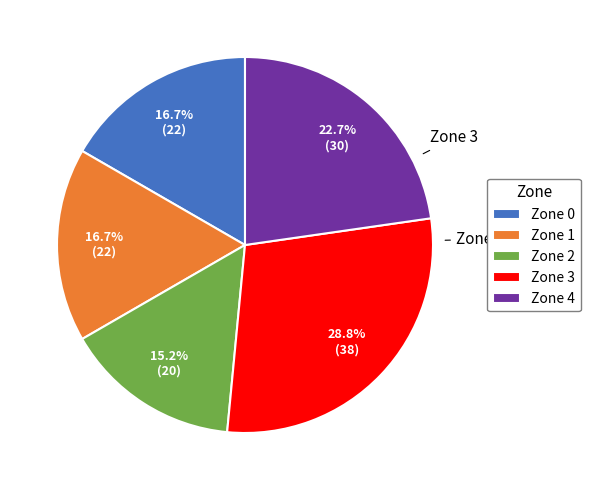

How many segments does this pie chart have?

5